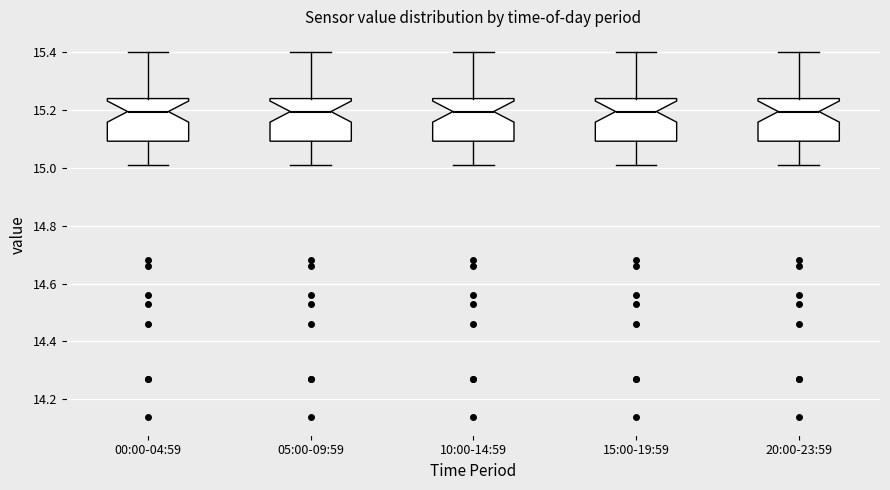

Reading left to right, transcribe this box plot: for each box, give where its median line is, the range the box spans, and where its two whiskers end, as read against the y-axis. The values are not printed on the chart, so give them approximately, as read against the axis.

00:00-04:59: median 15.20, box 15.10 to 15.24, whiskers 15.02 to 15.40
05:00-09:59: median 15.20, box 15.10 to 15.24, whiskers 15.02 to 15.40
10:00-14:59: median 15.20, box 15.10 to 15.24, whiskers 15.02 to 15.40
15:00-19:59: median 15.20, box 15.10 to 15.24, whiskers 15.02 to 15.40
20:00-23:59: median 15.20, box 15.10 to 15.24, whiskers 15.02 to 15.40